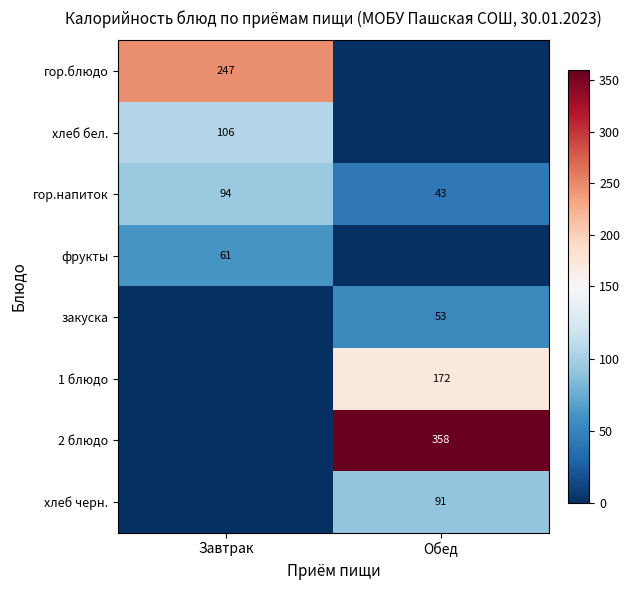

The value of 2 блюдо at Обед is 578. True or false?

False